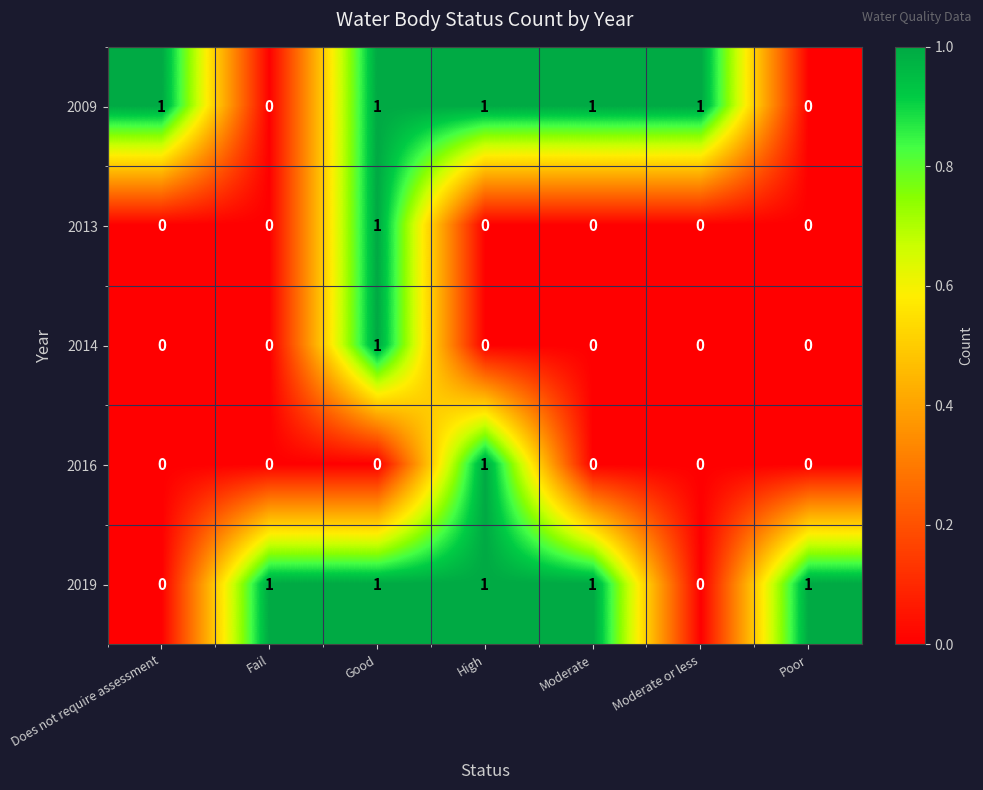

At which category is the sum across all series the highest?

Good